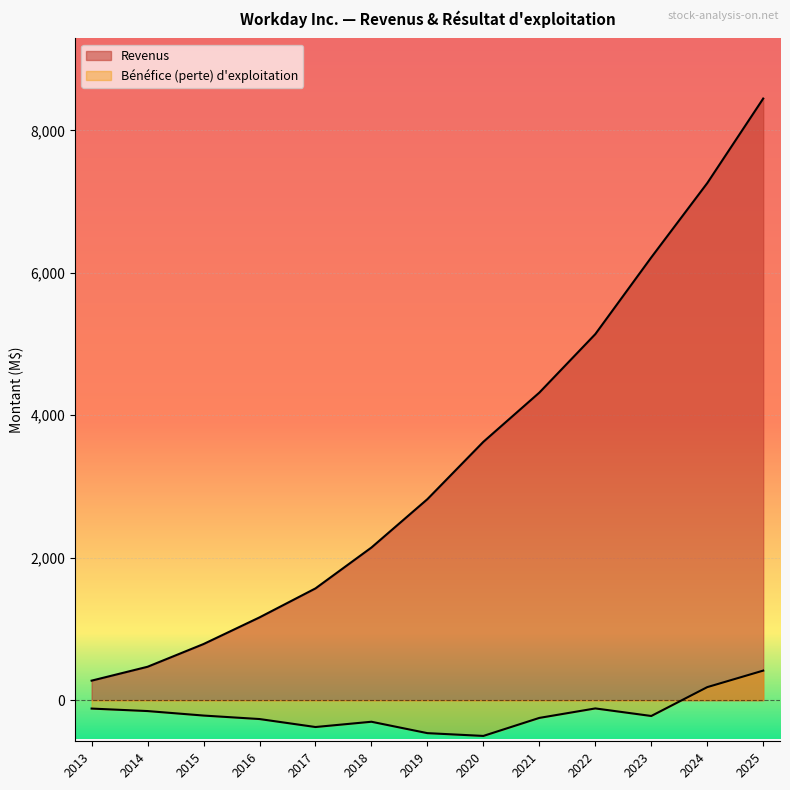

True or false: Revenus and Bénéfice (perte) d exploitation cross at least once.

False